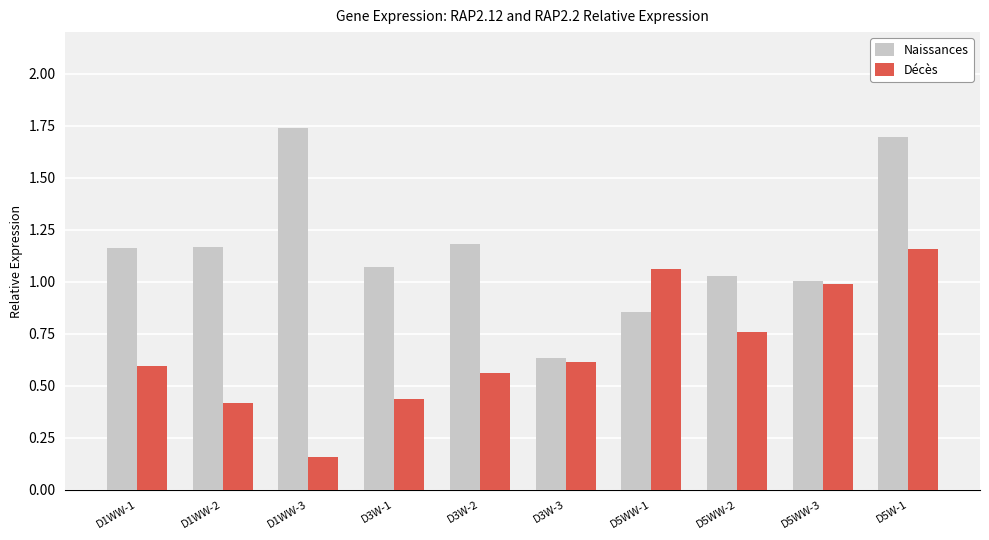

Is it true that Naissances equals 0.2 at D3W-3?

False